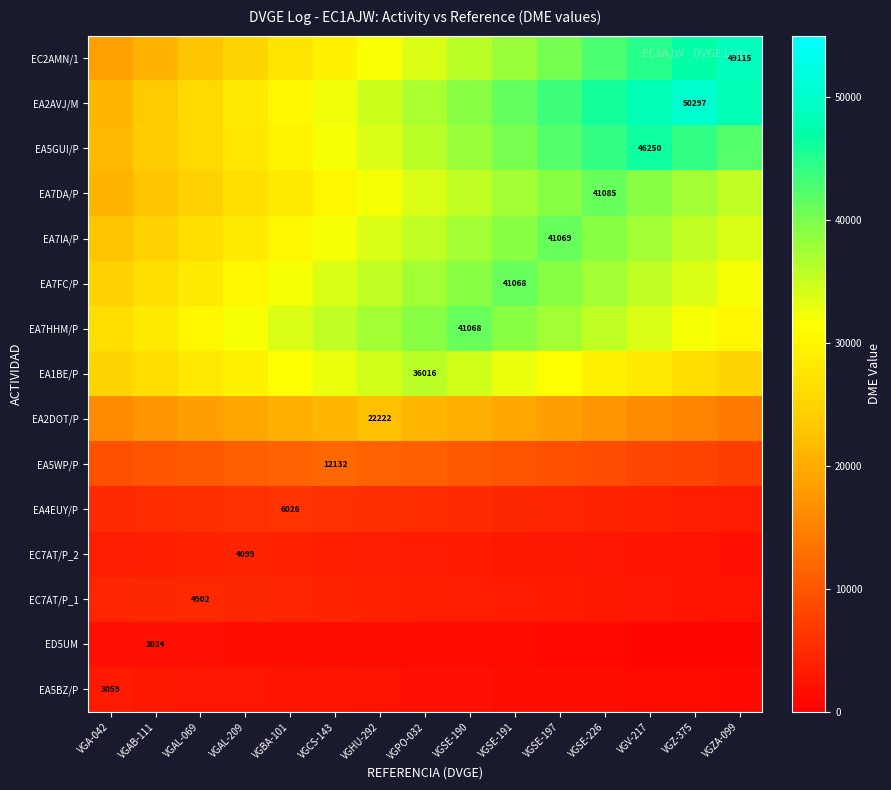

What is the spread (max minus min) of values at VGSE-226?

44701.7